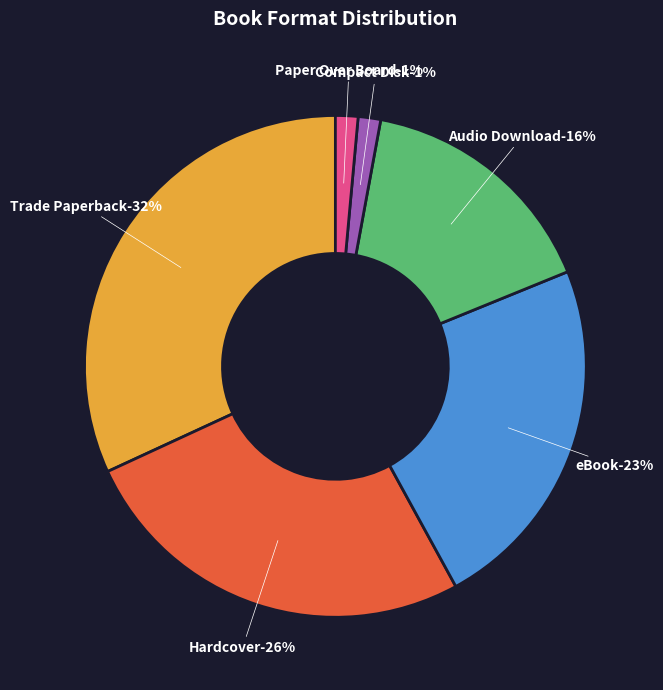

What is the ratio of the value at Hardcover to the value at Audio Download?

1.6